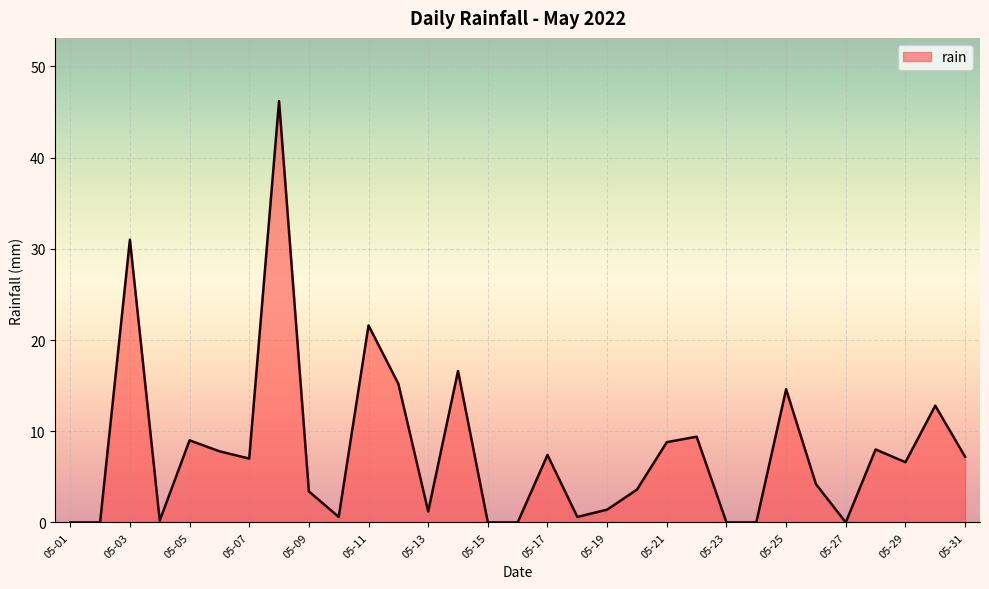

What is the difference between the maximum and minimum values?

46.2